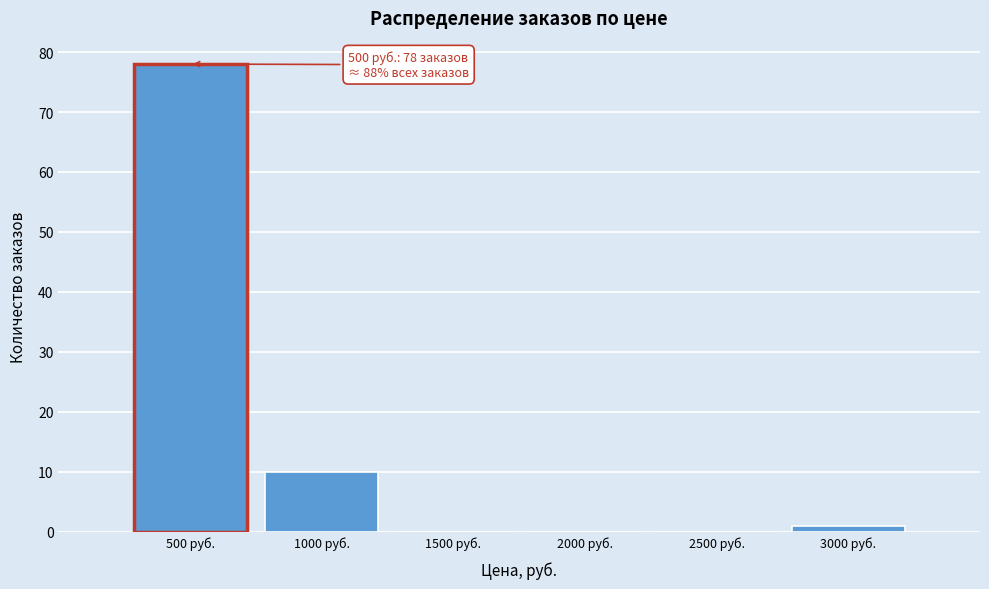

Reading left to right, list all the values displayed in this chart.

500 руб.=78	1000 руб.=10	1500 руб.=0	2000 руб.=0	2500 руб.=0	3000 руб.=1